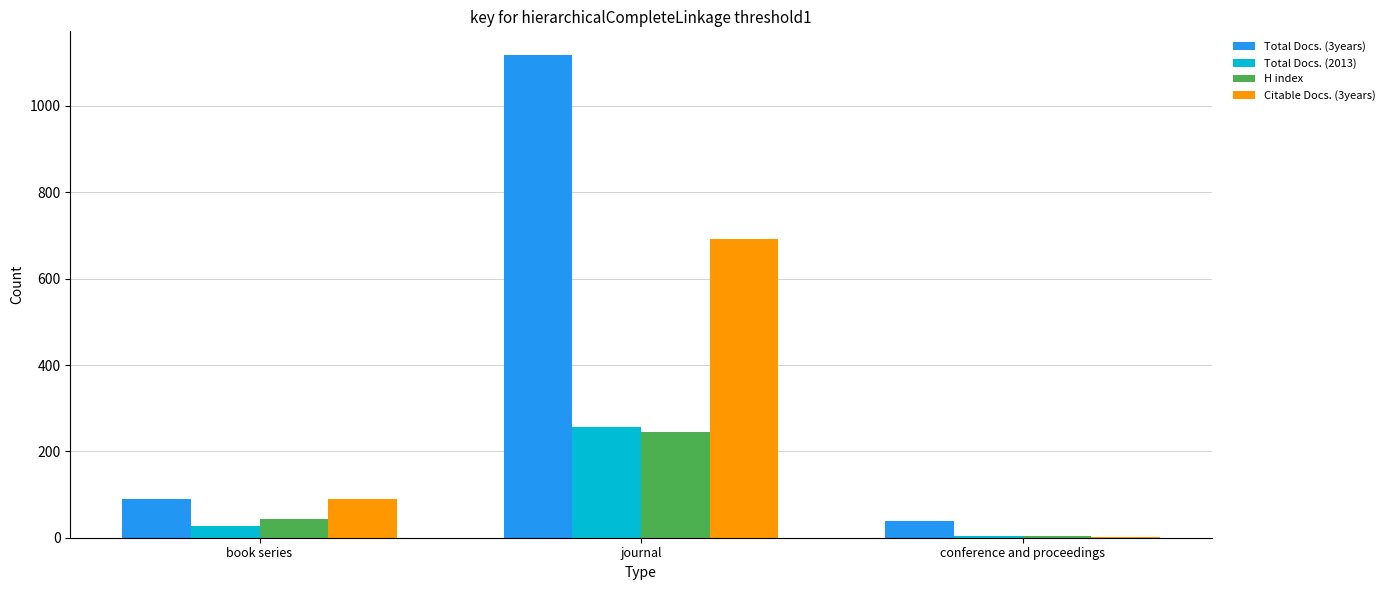

How many groups of bars are there?

3